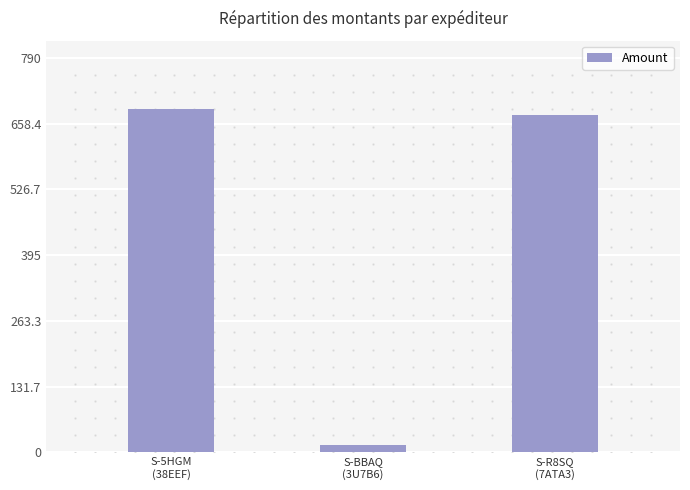

The value at S-R8SQ
(7ATA3) is 384.1. True or false?

False